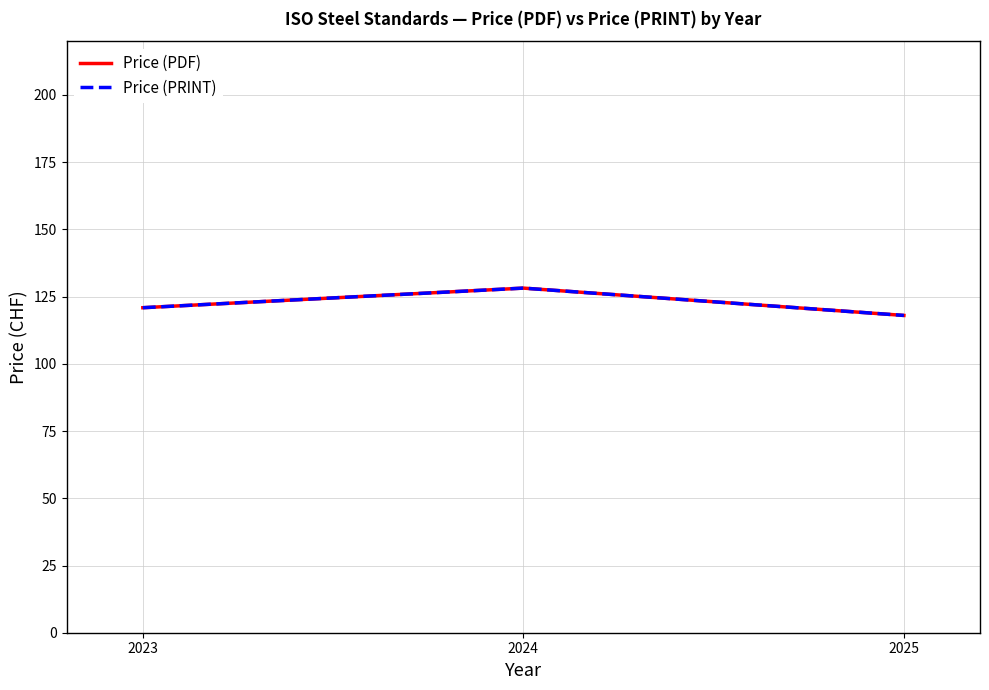

Which has a higher value, 2023 or 2024?

2024